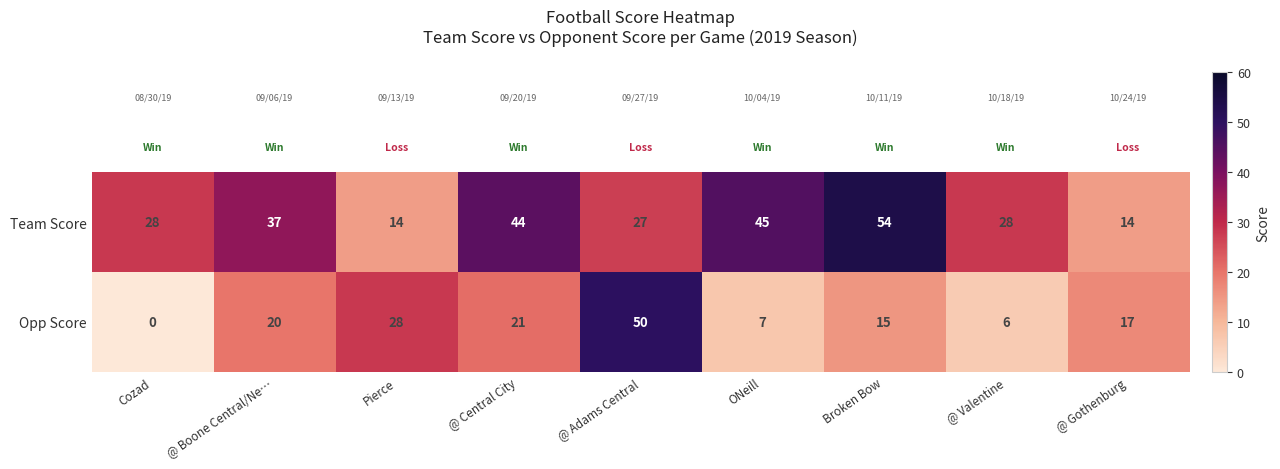

Which series has the largest total across all categories?

Team Score